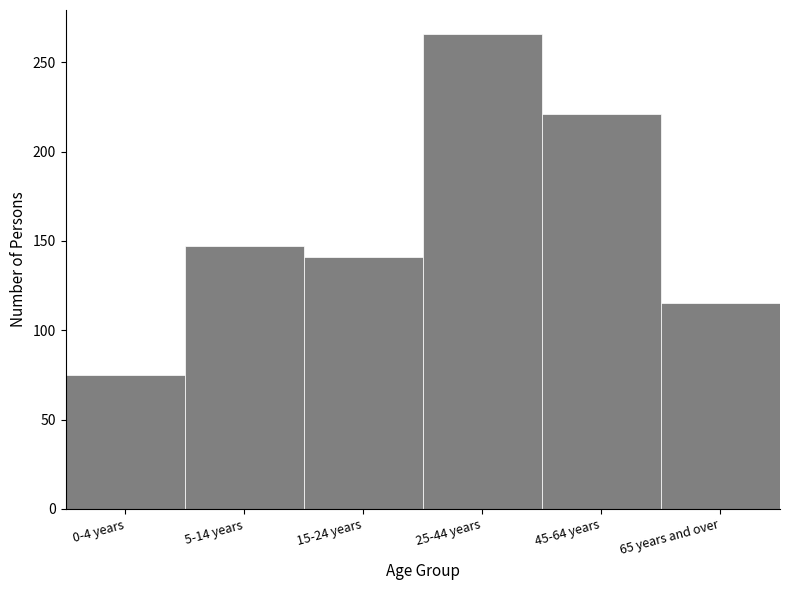

Reading right to left, extract all data points from this chart.

115	221	266	141	147	75